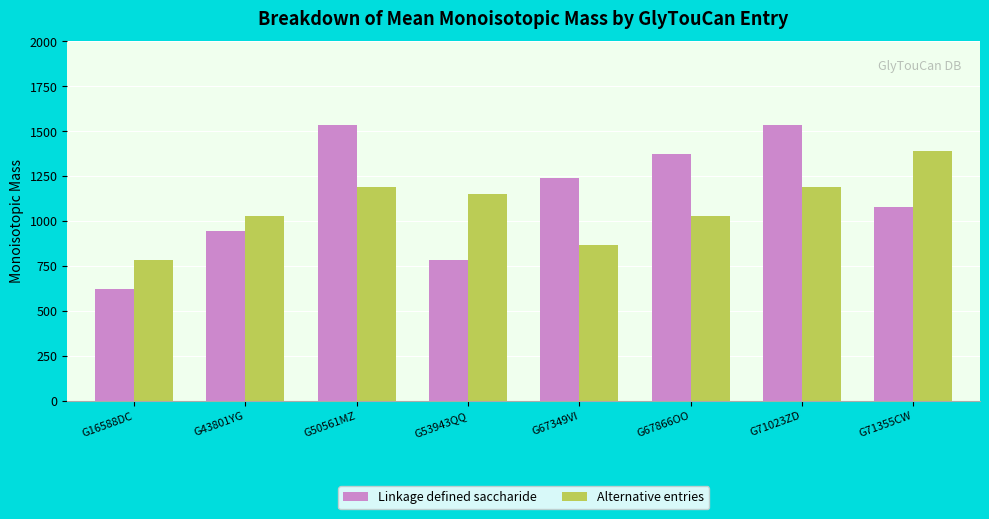

What is the total value across all series at G71355CW?

2467.9